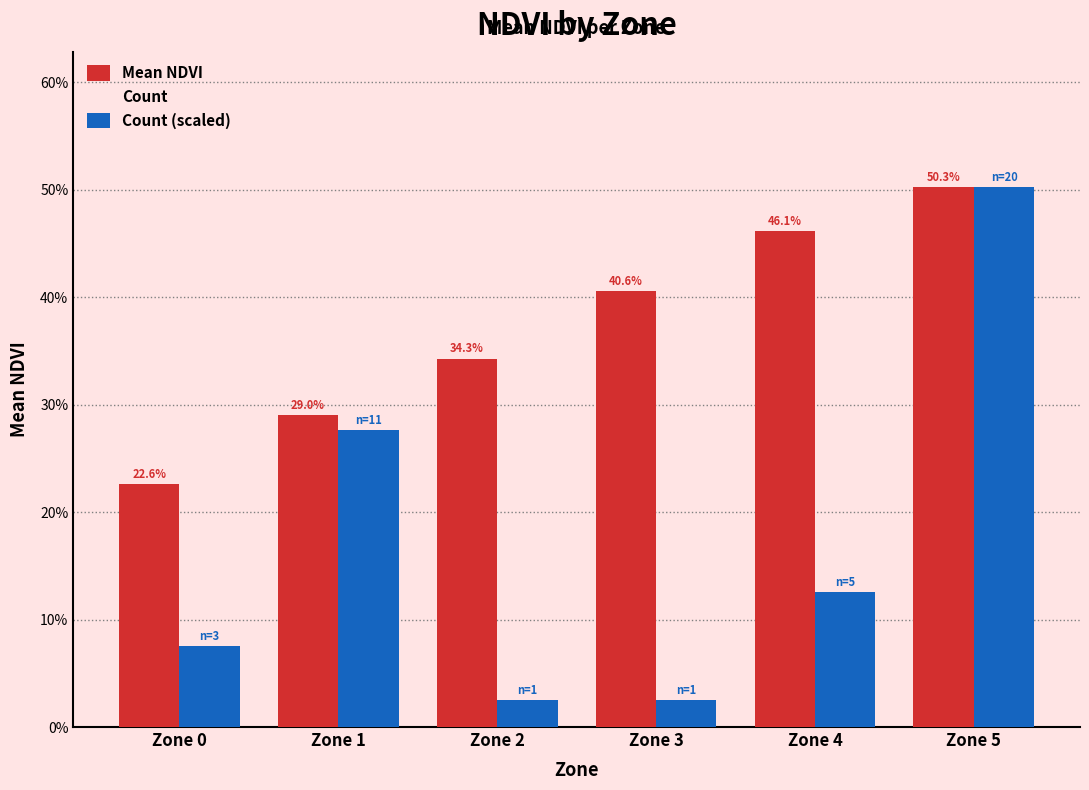

Are the bars grouped side by side (vs. stacked)?

Yes